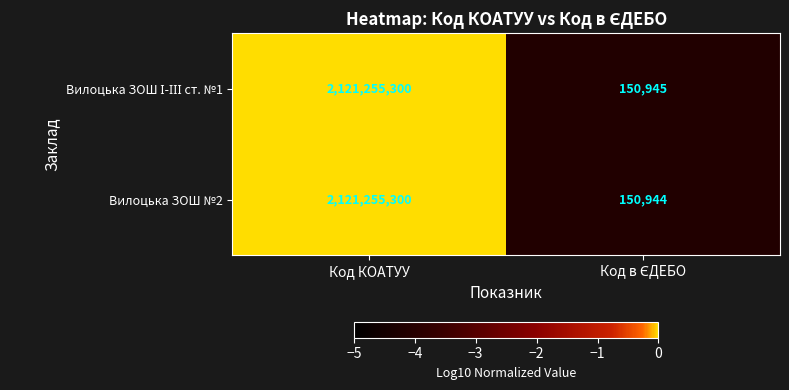

What is the minimum value shown in the chart?

150944